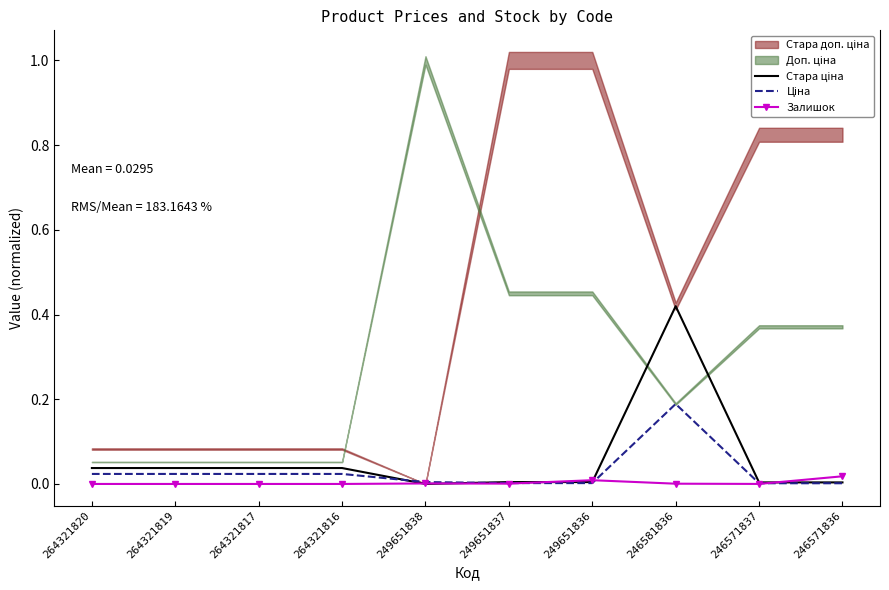

At which label is Залишок closest to 0?

264321820